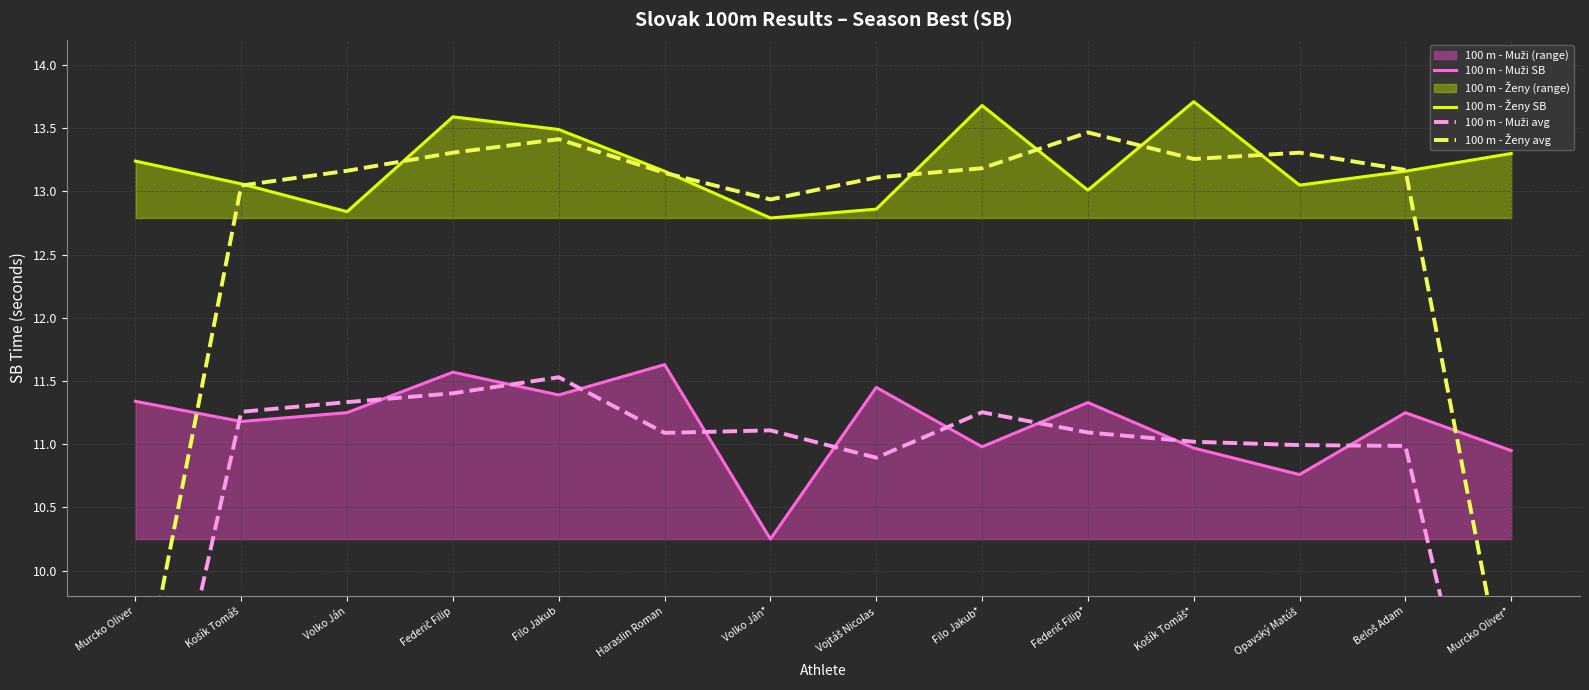

Reading left to right, list all the values displayed in this chart.

100 m - Muži SB: 11.3	11.2	11.2	11.6	11.4	11.6	10.2	11.4	11.0	11.3	11.0	10.8	11.2	10.9
100 m - Ženy SB: 13.2	13.1	12.8	13.6	13.5	13.2	12.8	12.9	13.7	13.0	13.7	13.1	13.2	13.3
100 m - Muži avg: 7.5	11.3	11.3	11.4	11.5	11.1	11.1	10.9	11.3	11.1	11.0	11.0	11.0	7.4
100 m - Ženy avg: 8.8	13.0	13.2	13.3	13.4	13.1	12.9	13.1	13.2	13.5	13.3	13.3	13.2	8.8